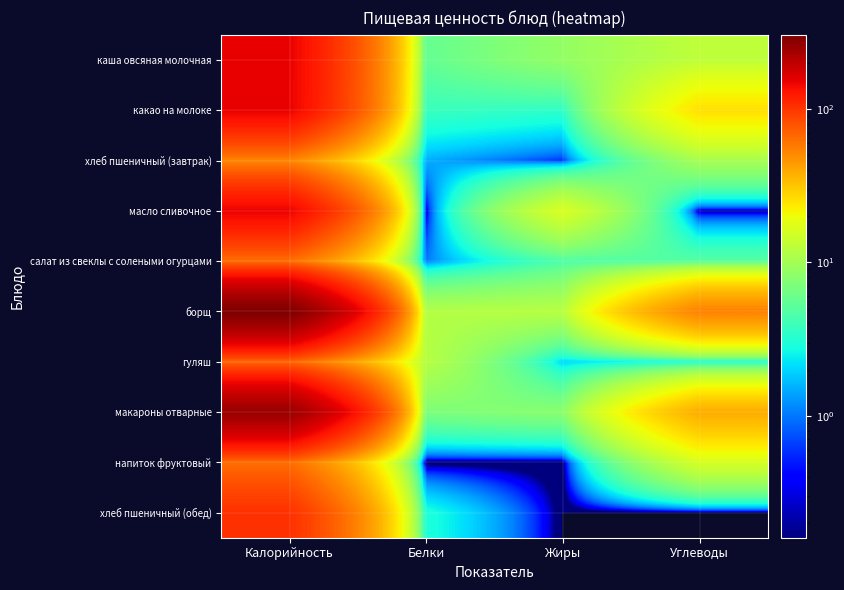

Between Калорийность and Углеводы, which series saw the biggest shift?

борщ